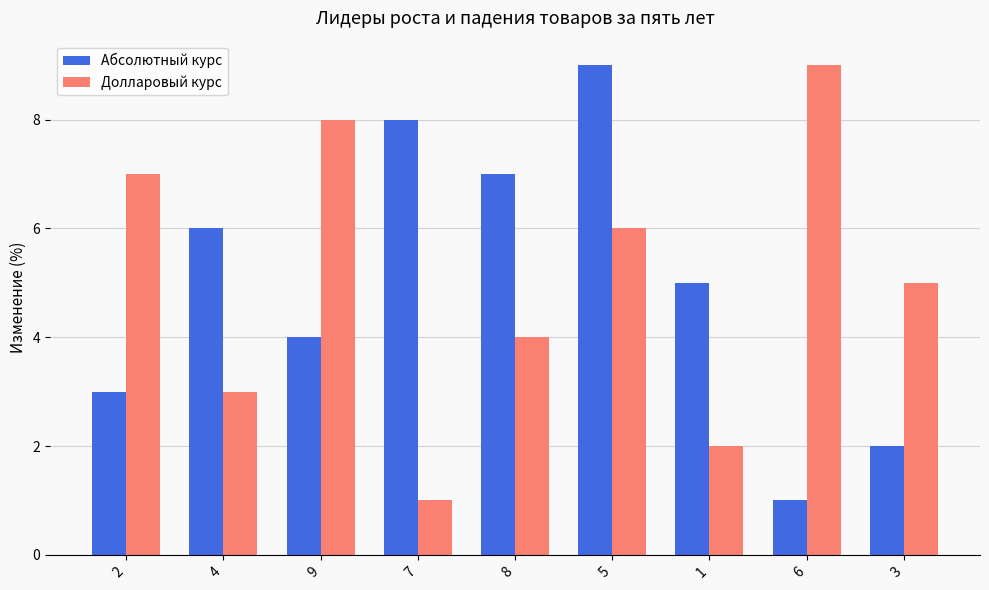

What is the average value of the Абсолютный курс series?

5